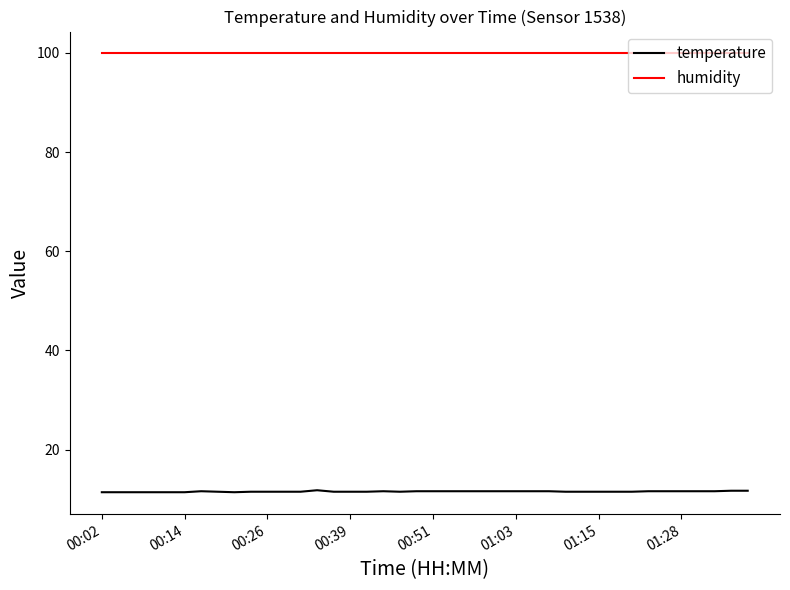

What is the lowest value of the temperature series?

11.4